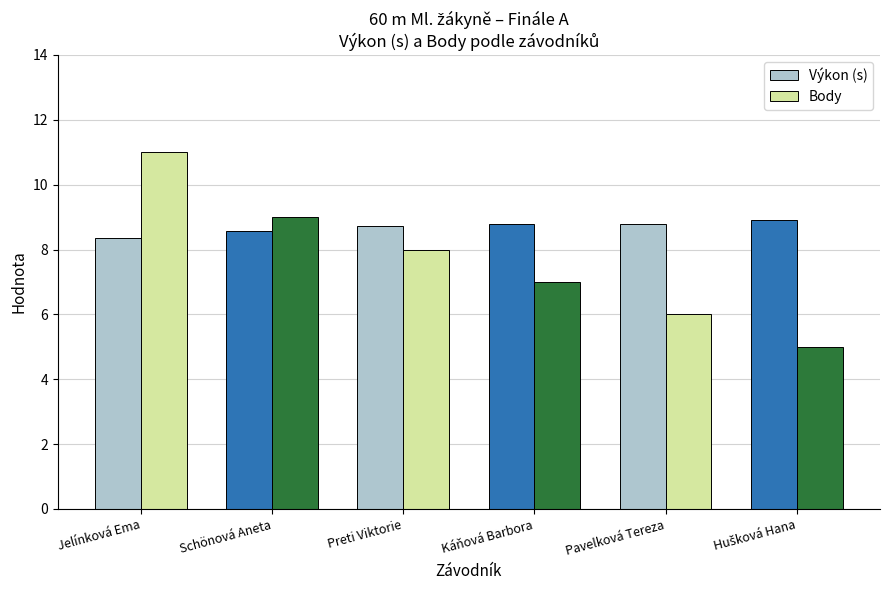

What is the difference between the second highest and minimum values in the Body series?

4.0